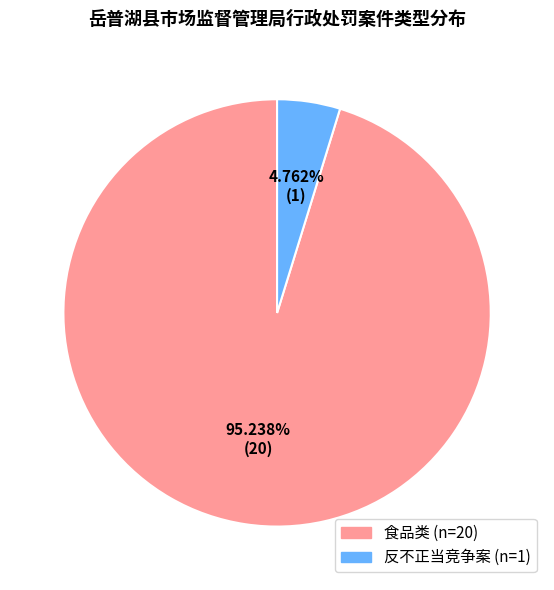

Does any single category account for the majority?

Yes